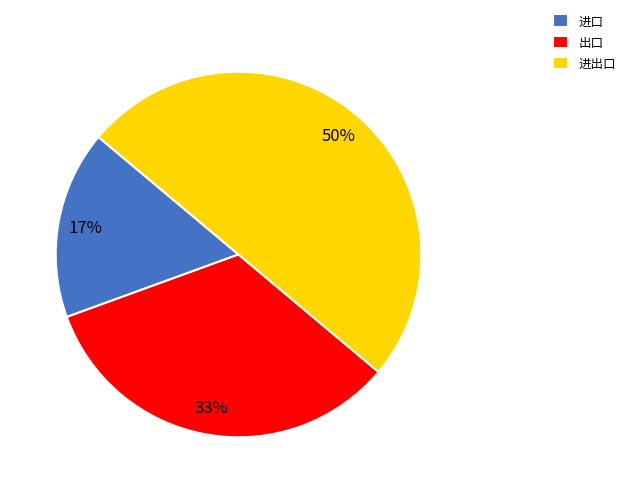

True or false: 进出口 accounts for 63% of the total.

False